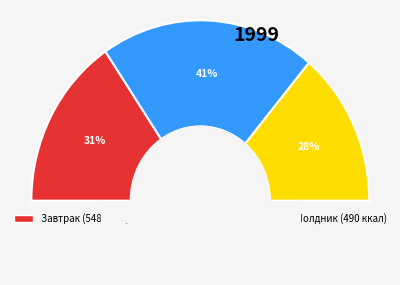

To the nearest percent, what is the difference between the Завтрак and Обед slice percentages?

10%